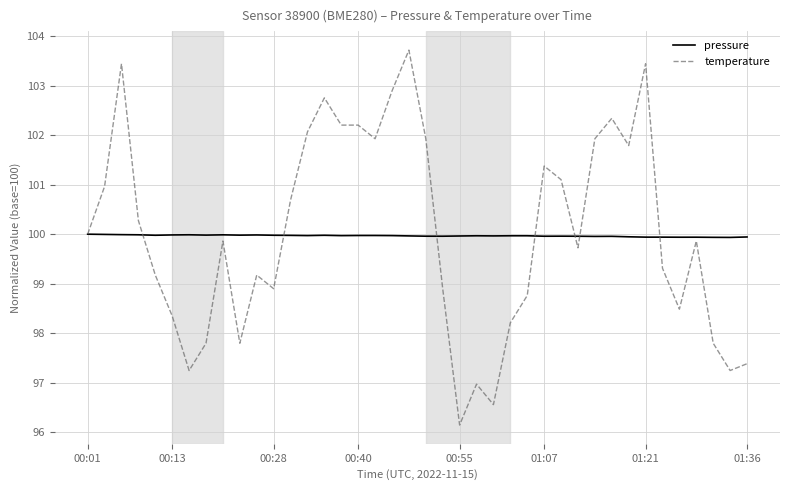

Which series has the widest spread of values?

temperature